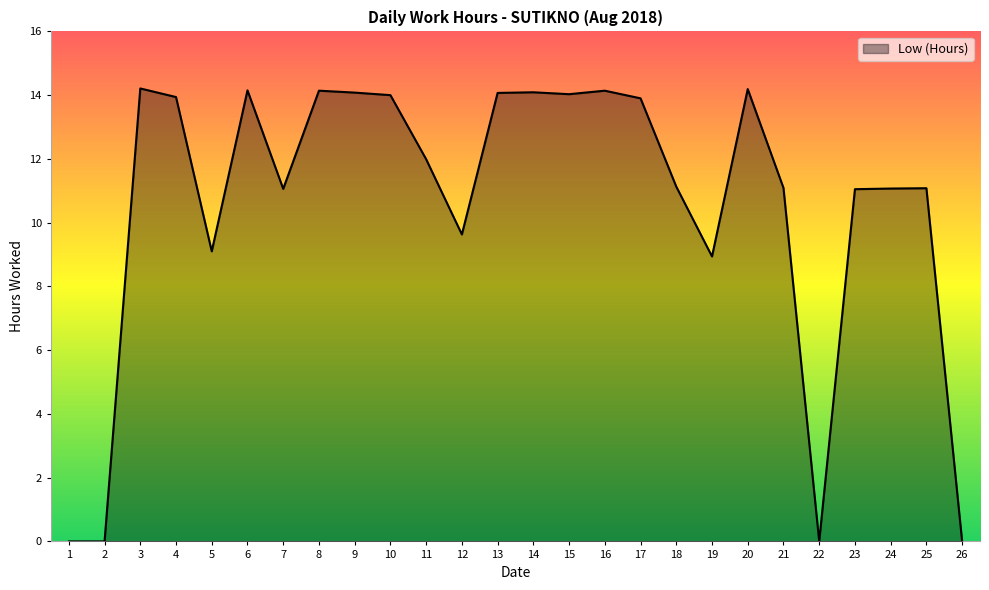

Between 10 and 18, which is larger?

10